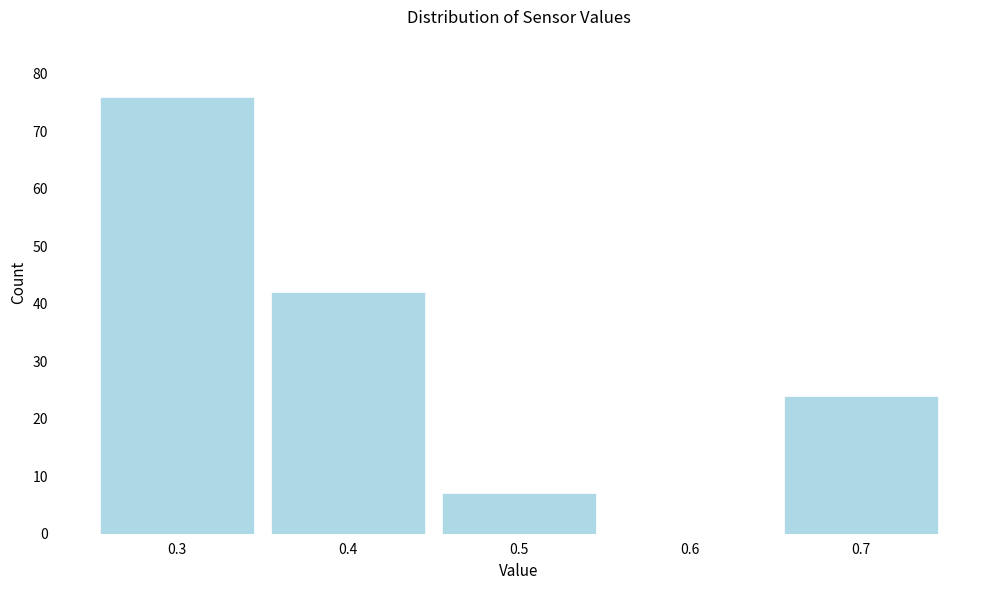

Reading left to right, transcribe this chart: for each bar, give the range it covers on the x-axis and its height. The values are not printed on the chart, so give them approximately, as read against the axis.

0.25 to 0.35: 76
0.35 to 0.45: 42
0.45 to 0.55: 7
0.55 to 0.65: 0
0.65 to 0.75: 24